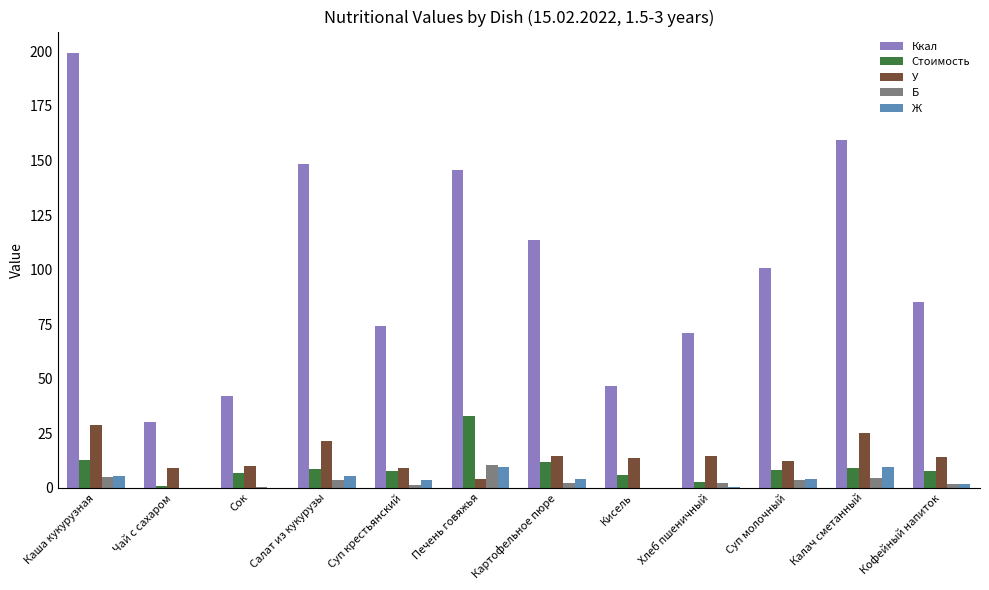

What is the sum of all Ж values?

44.1